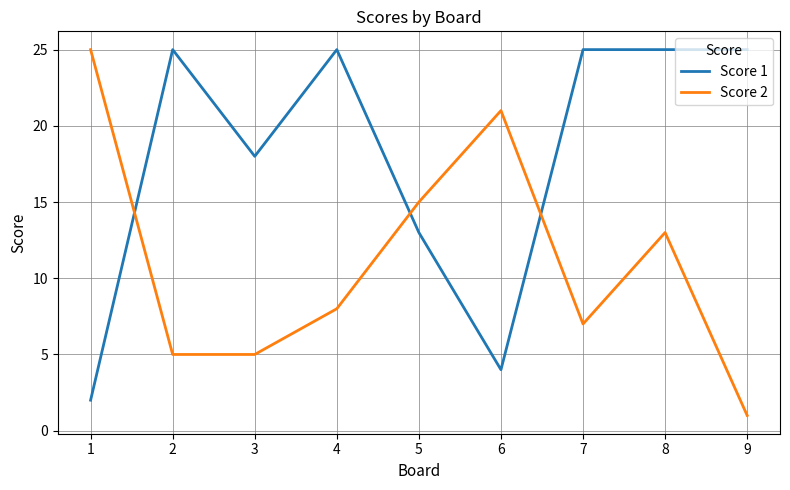

What is the average value of the Score 1 series?

18